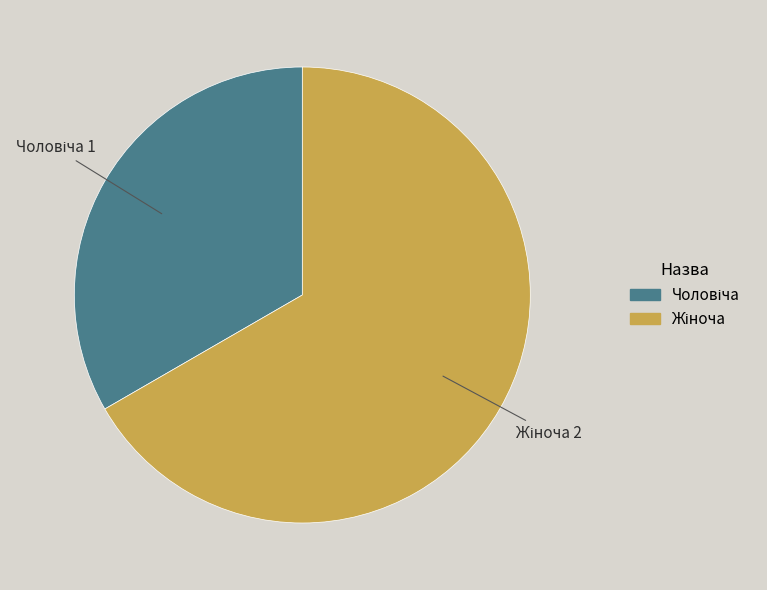

Is there any slice that represents more than half of the pie?

Yes